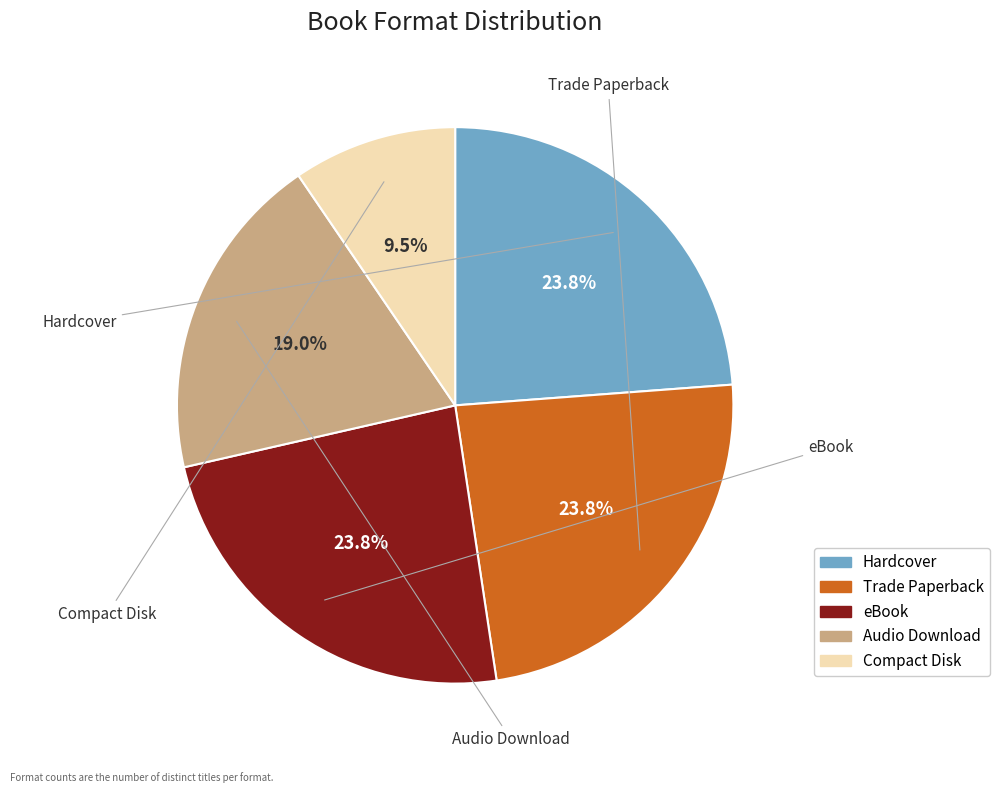

Does Compact Disk account for over 50% of the chart?

No